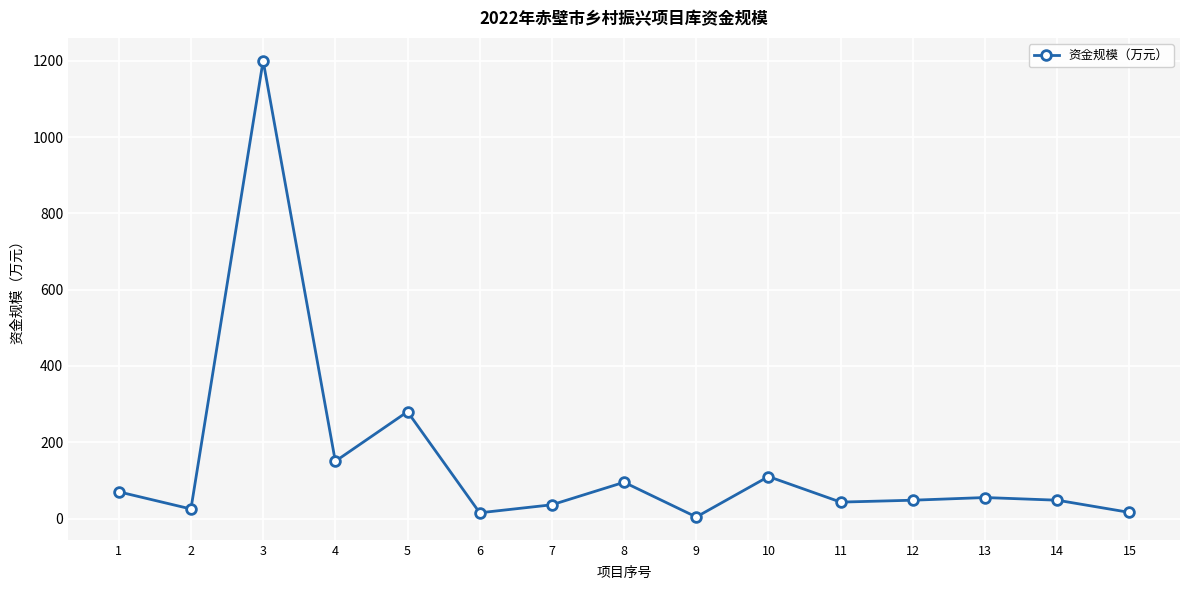

True or false: there are more than 2 points higher than both neighbors.

True